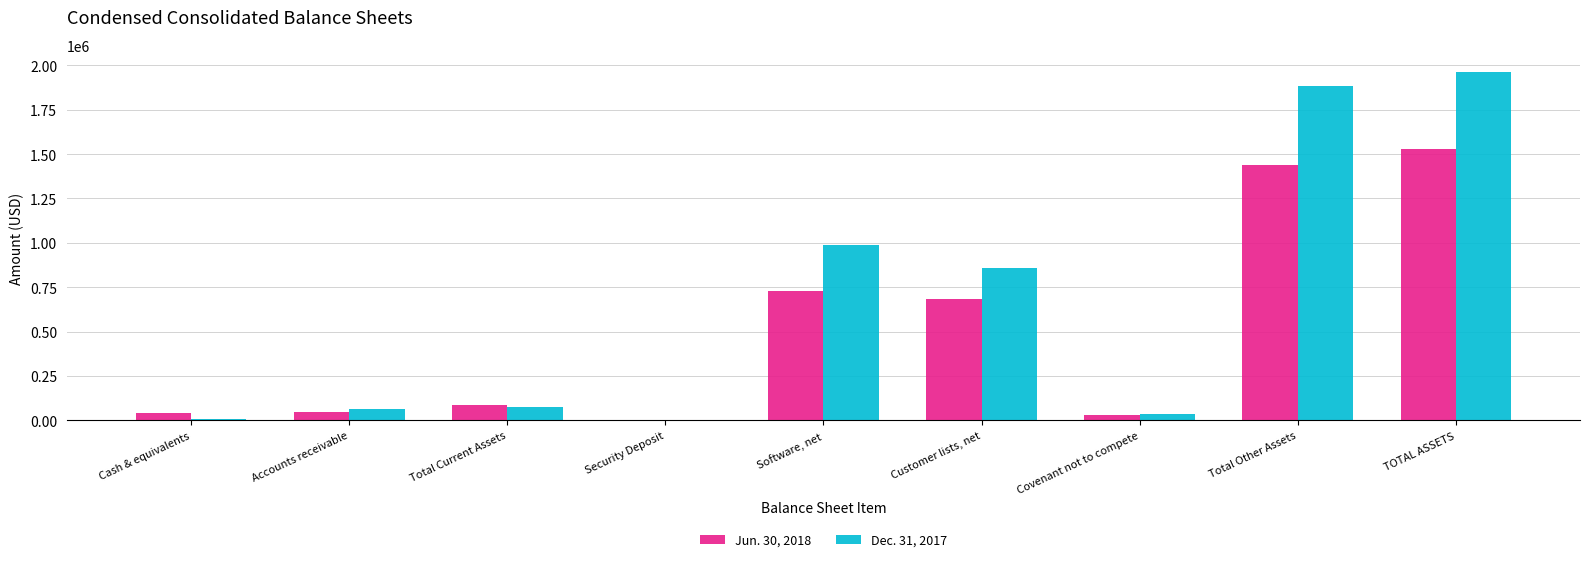

True or false: Jun. 30, 2018 has a value of 31089 at Covenant not to compete.

True